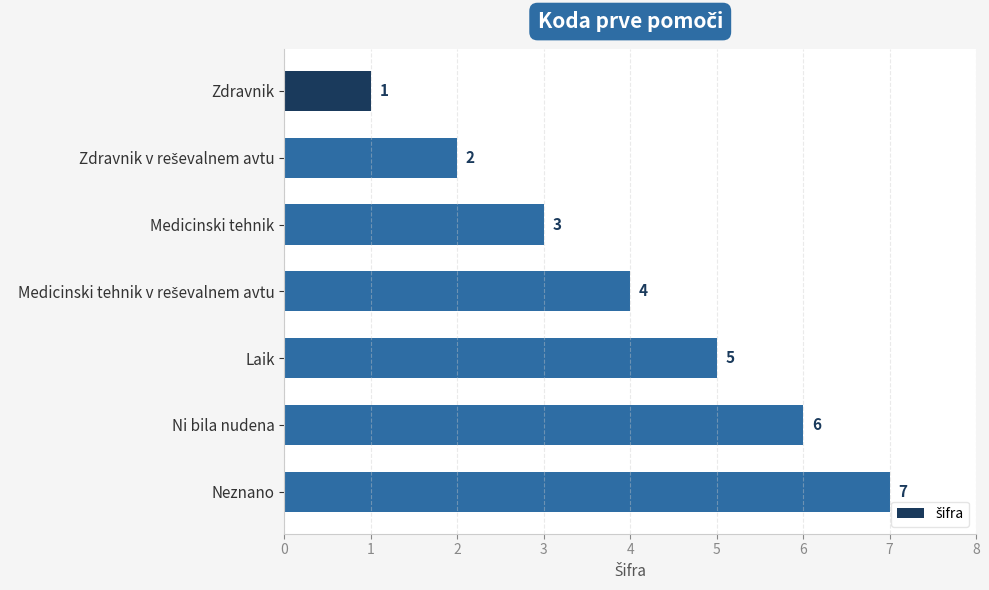

Which has a higher value, Neznano or Laik?

Neznano